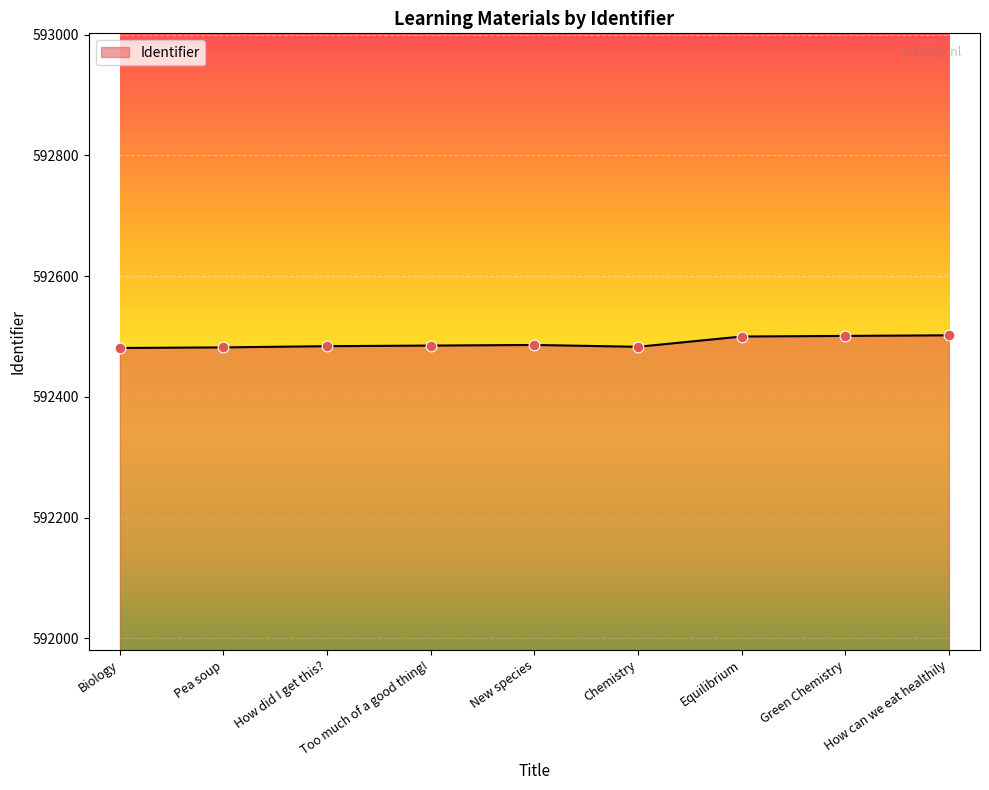

What is the ratio of the value at Green Chemistry to the value at Chemistry?

1.0